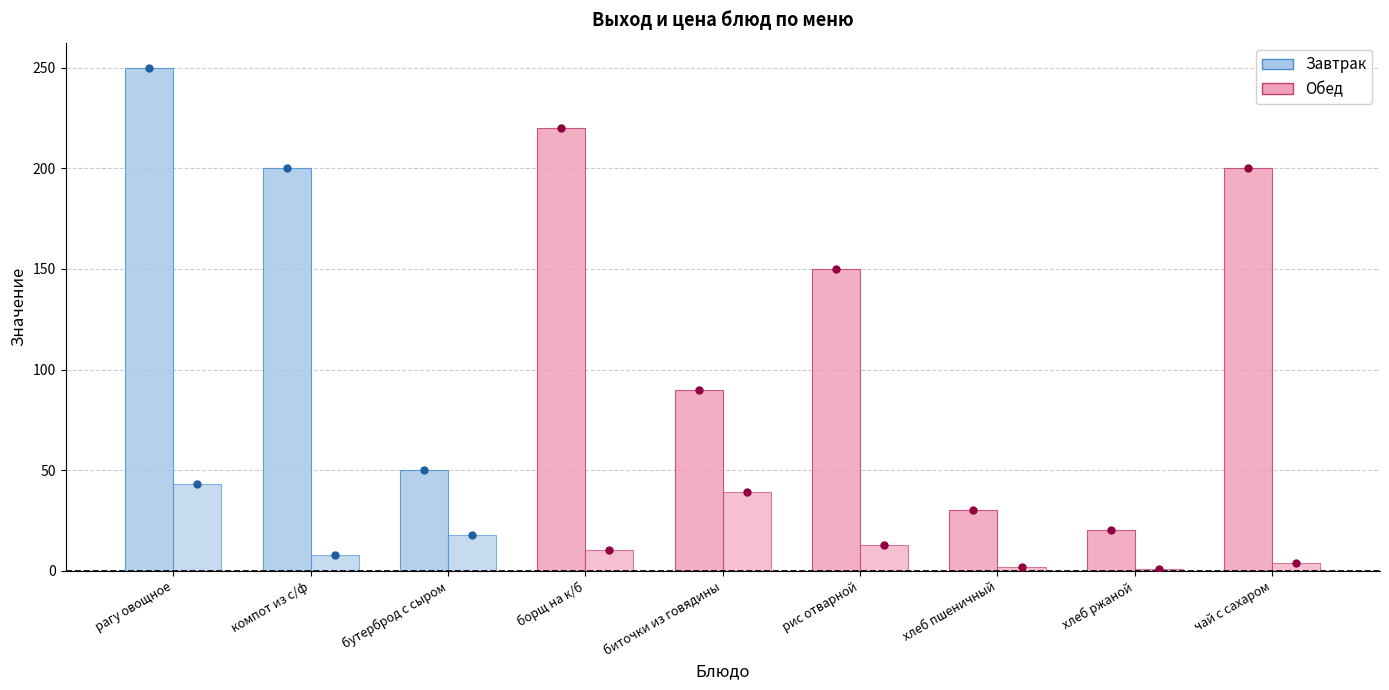

Which category has the highest value in the Цена series?

рагу овощное